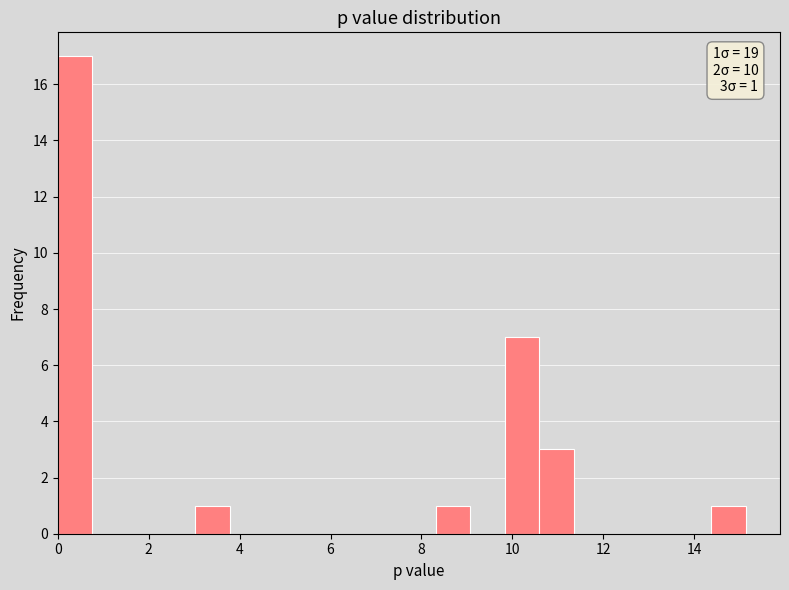

Read against the x-axis, roughly where is the centre of the tallest bar?

0.4